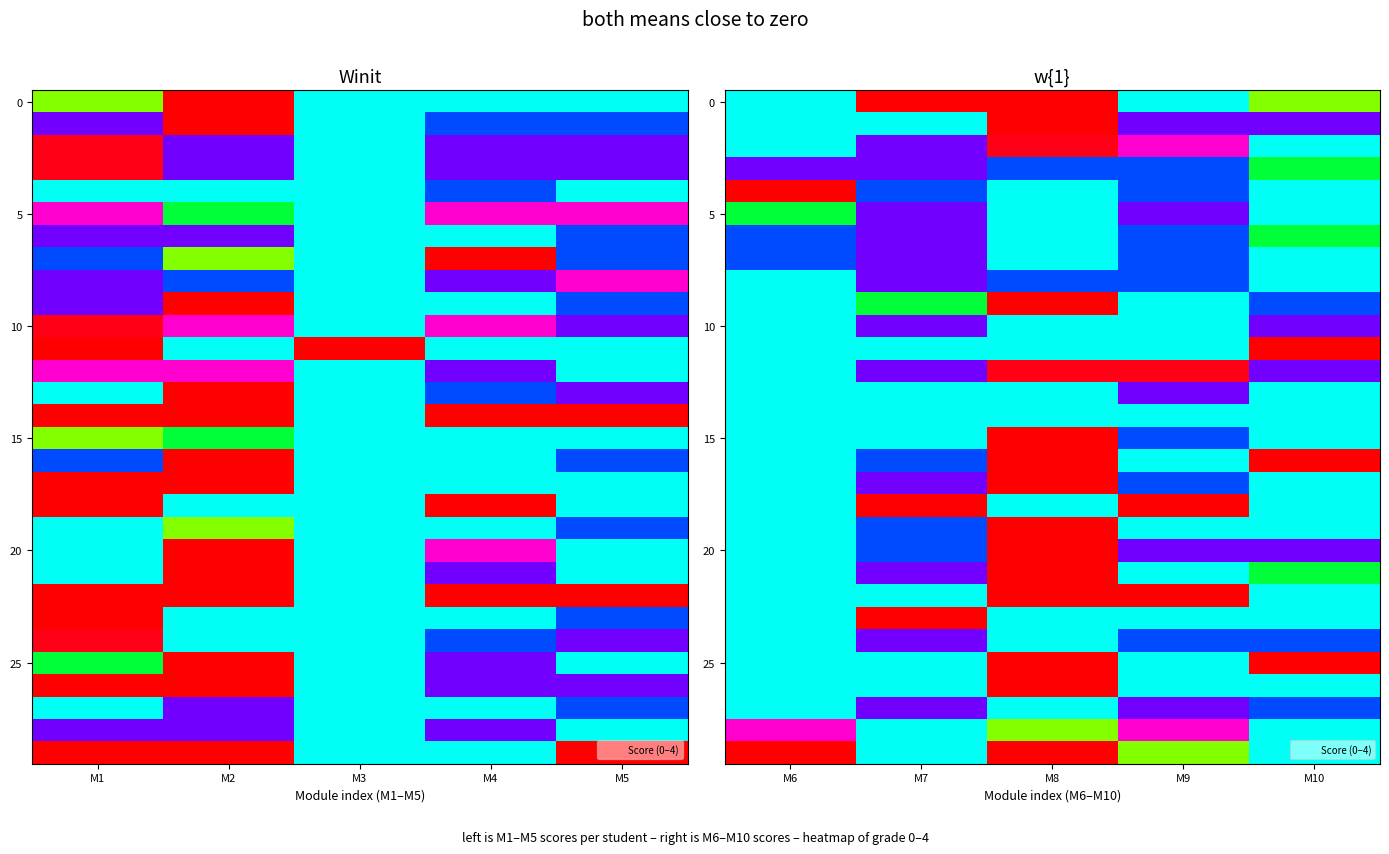

At which category is the sum across all series the highest?

M9